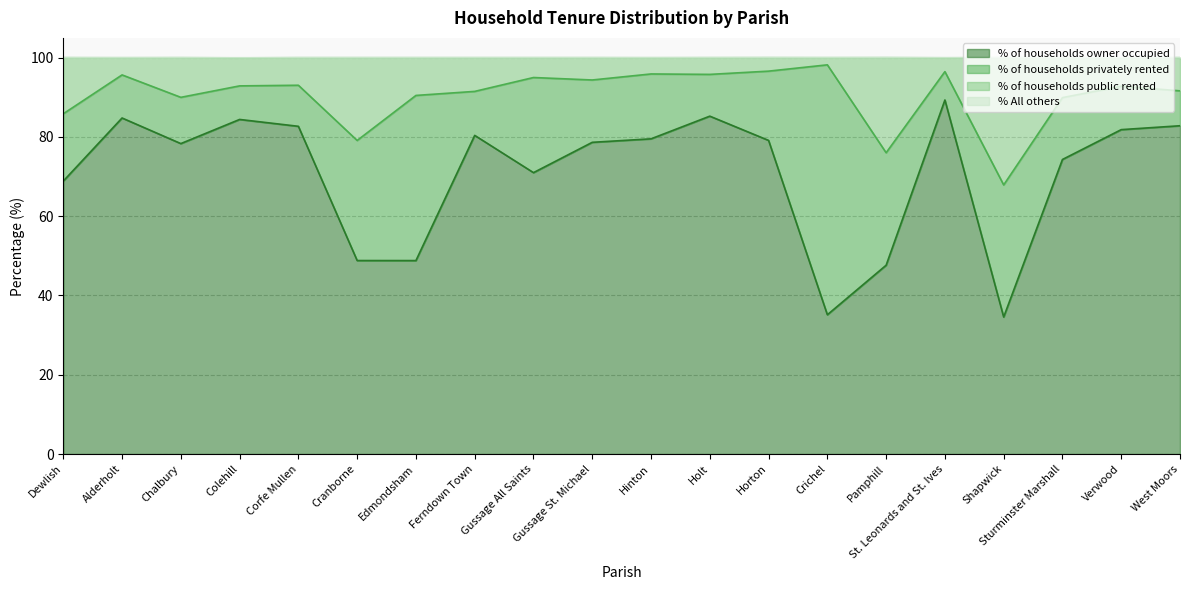

Count the number of categories in the chart.

20